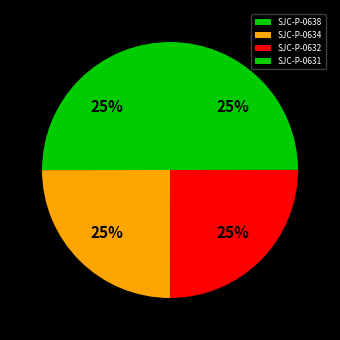

To the nearest percent, what is the combined percentage of SJC-P-0634 and SJC-P-0638?

50%